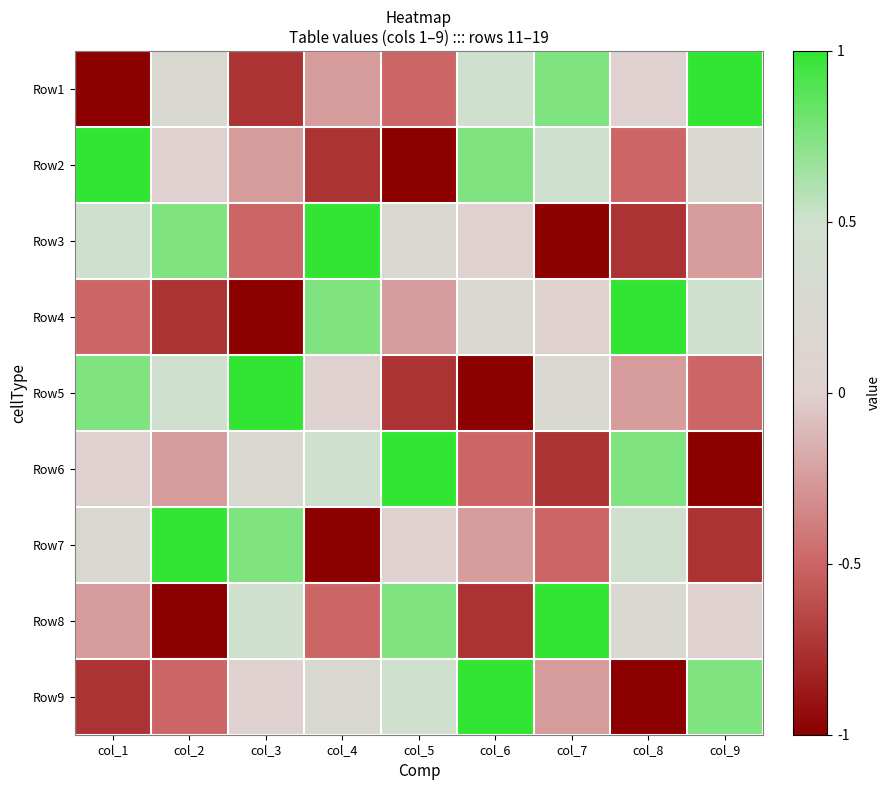

What is the greatest value displayed?

1.0